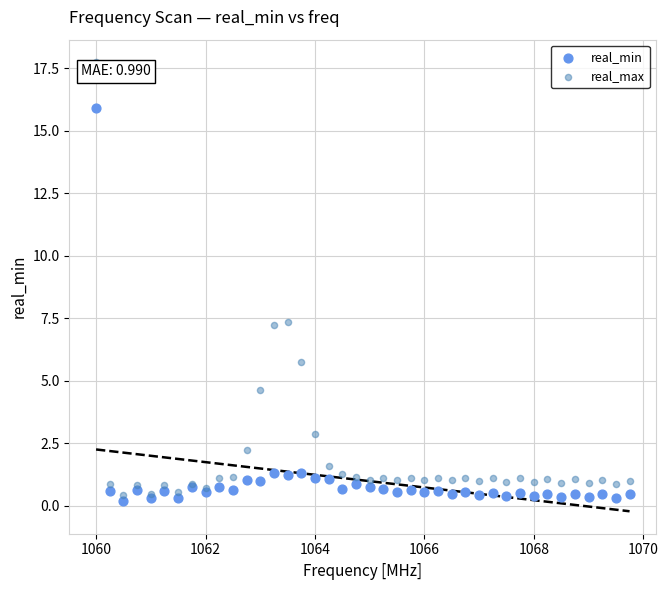

What are all the series names shown in the legend?

real_min, real_max